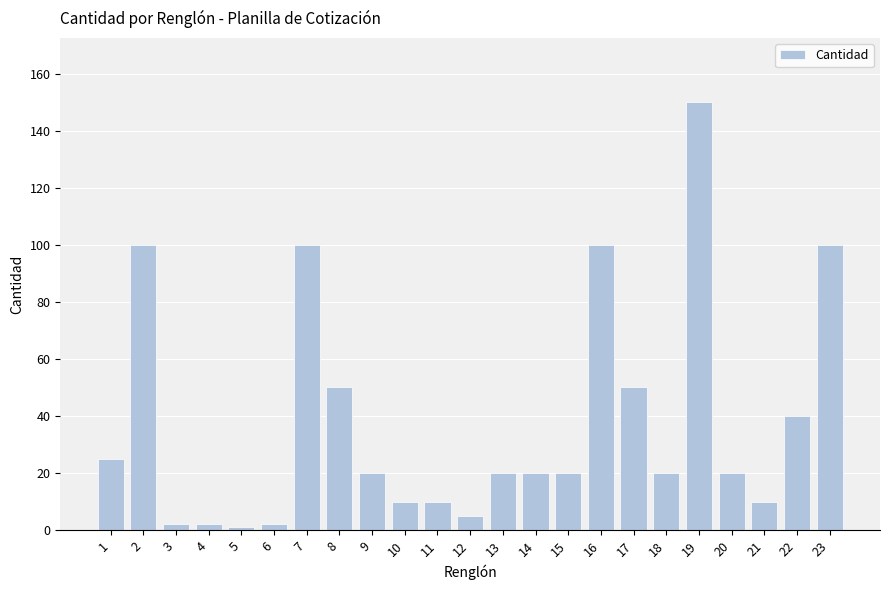

How many bars are there in total?

23